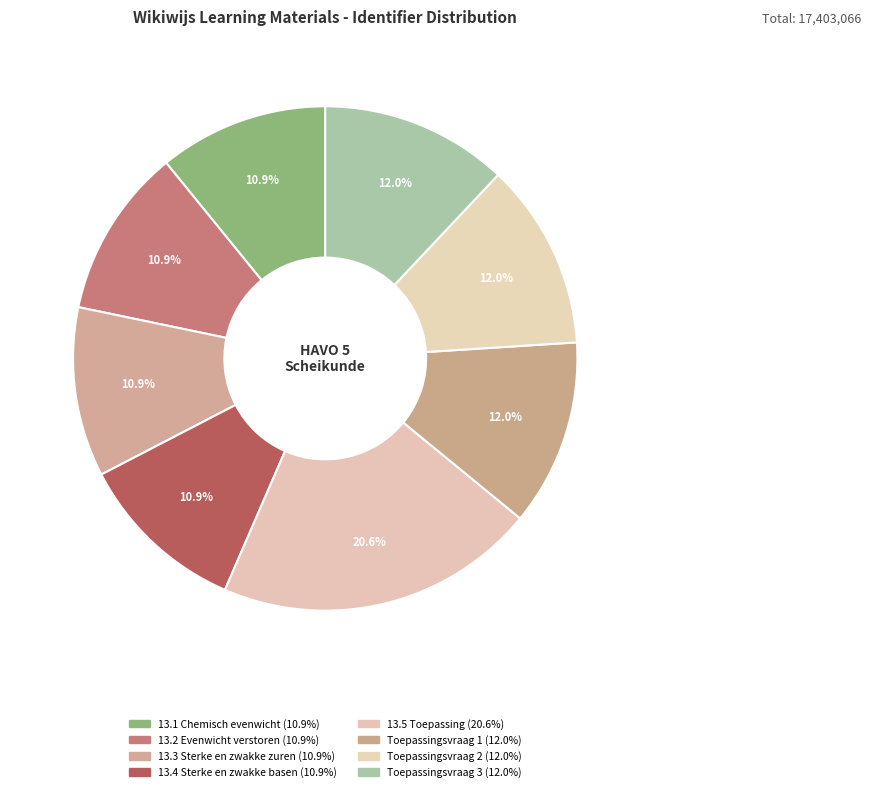

What is the smallest slice in the pie chart?

13.1 Chemisch evenwicht